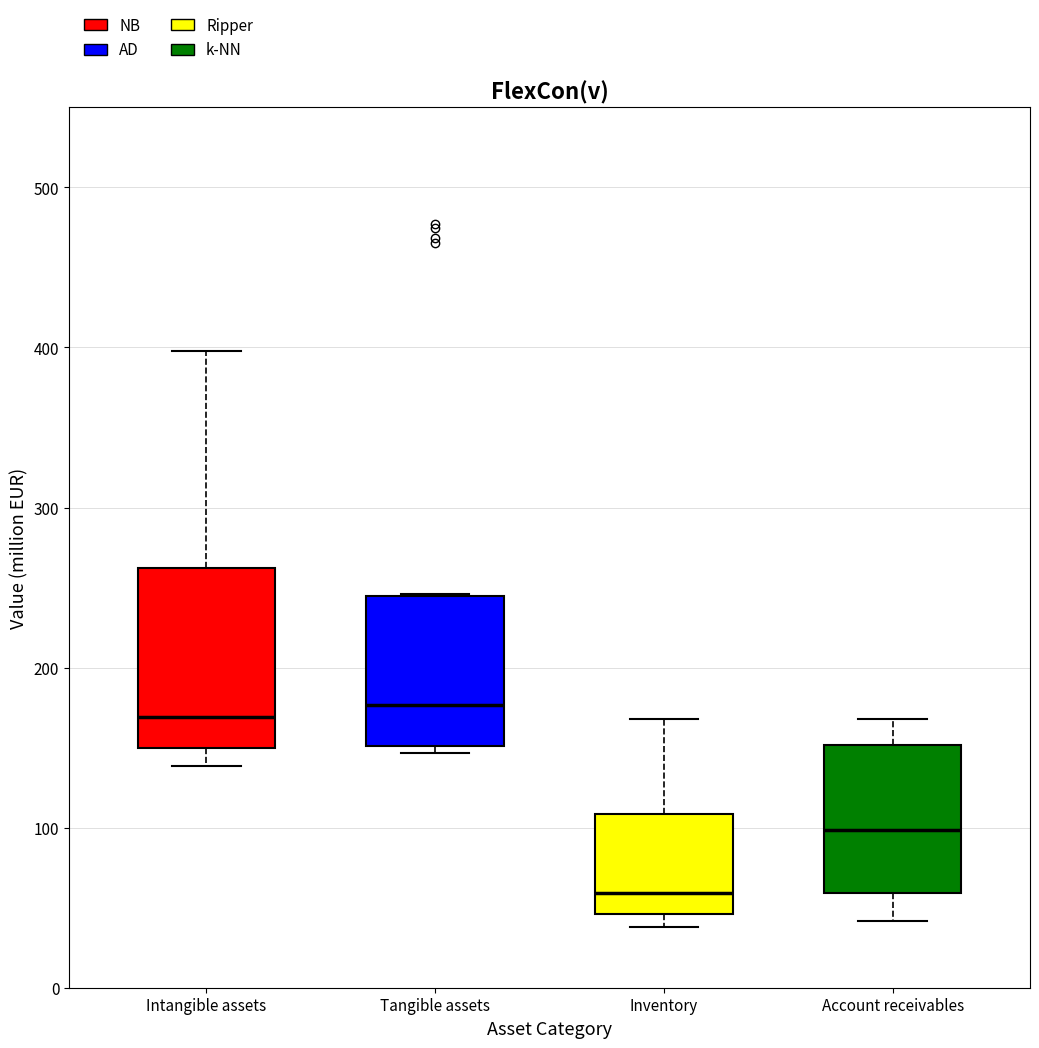

Where is the lower edge of the box for Intangible assets on the y-axis? The values are not printed on the chart, so give them approximately, as read against the axis.

150